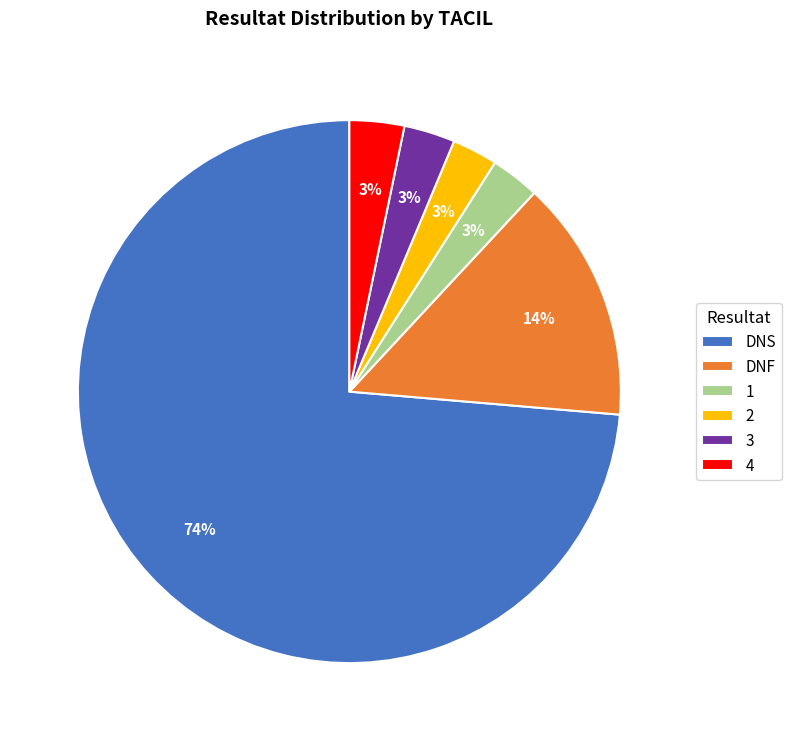

To the nearest percent, what portion does DNS represent?

74%